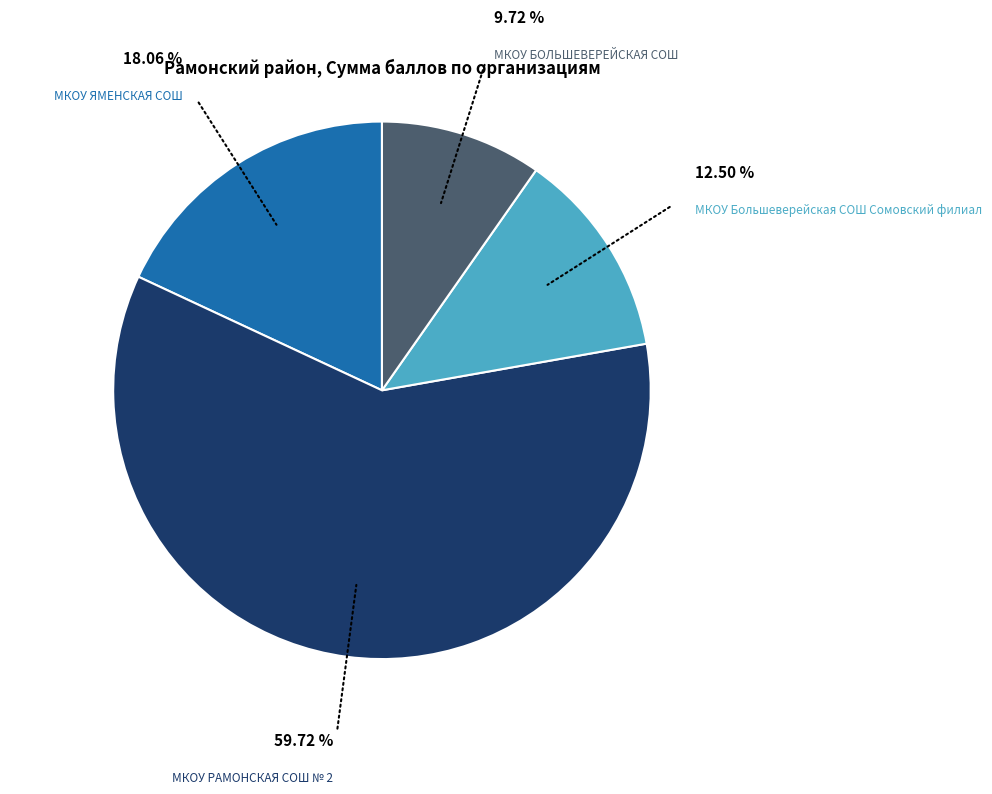

How many slices are in this pie chart?

4